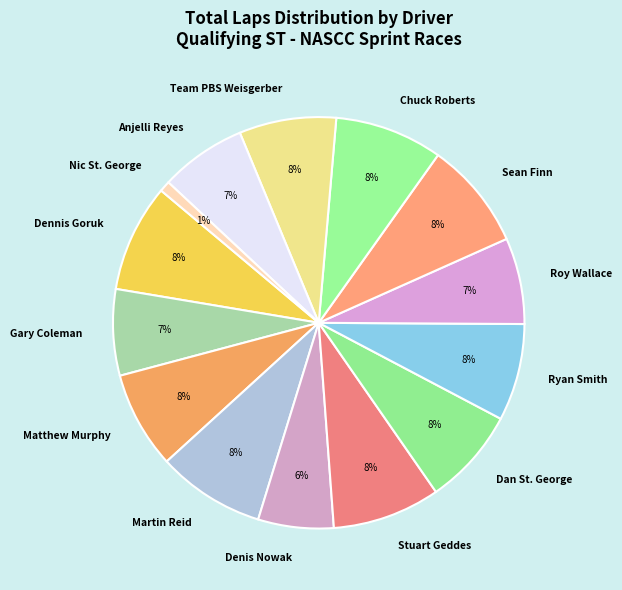

Does Team PBS Weisgerber represent more than half of the total?

No